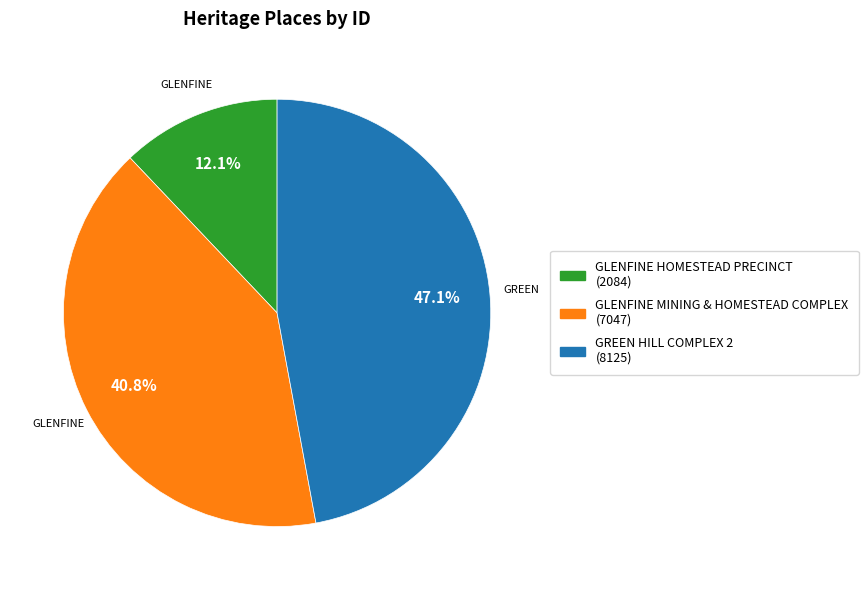

Is it true that GLENFINE MINING & HOMESTEAD COMPLEX is 41% of the pie?

True